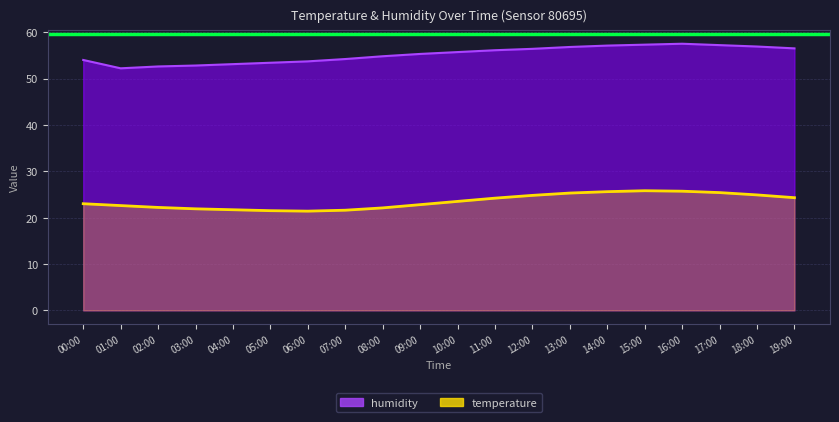

Count the number of data series in this chart.

2